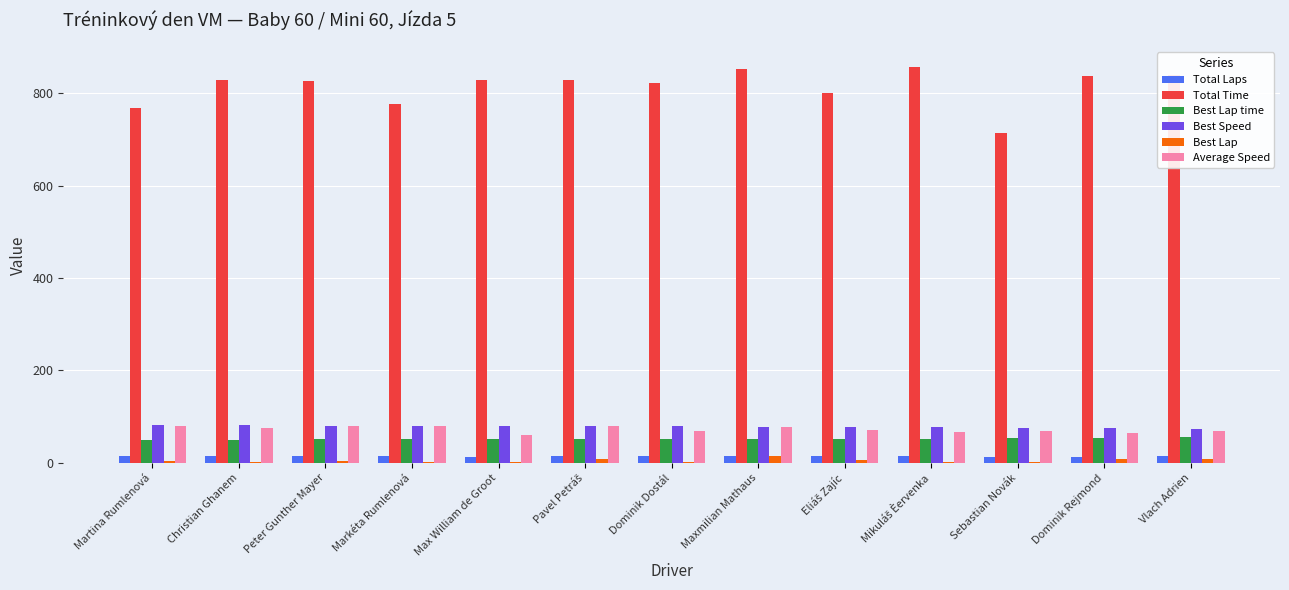

What is the greatest value displayed?

857.4